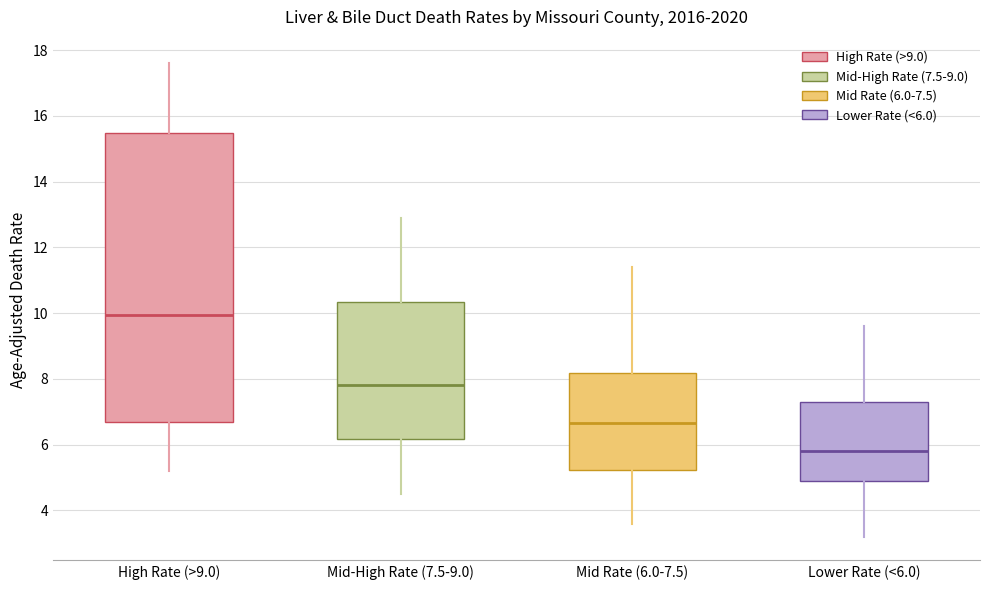

Comparing the boxes themselves (not the whiskers), which one is the tallest?

High Rate (>9.0)